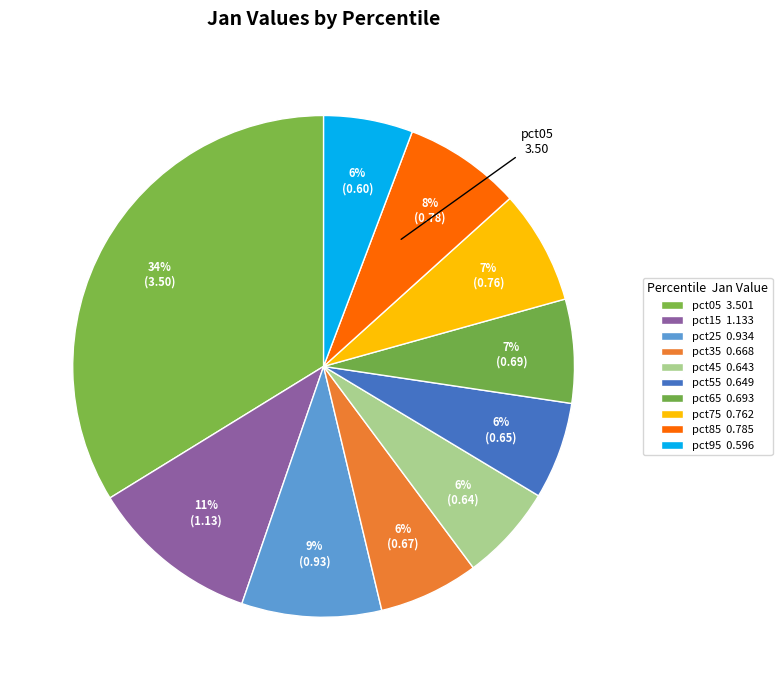

How many slices are in this pie chart?

10